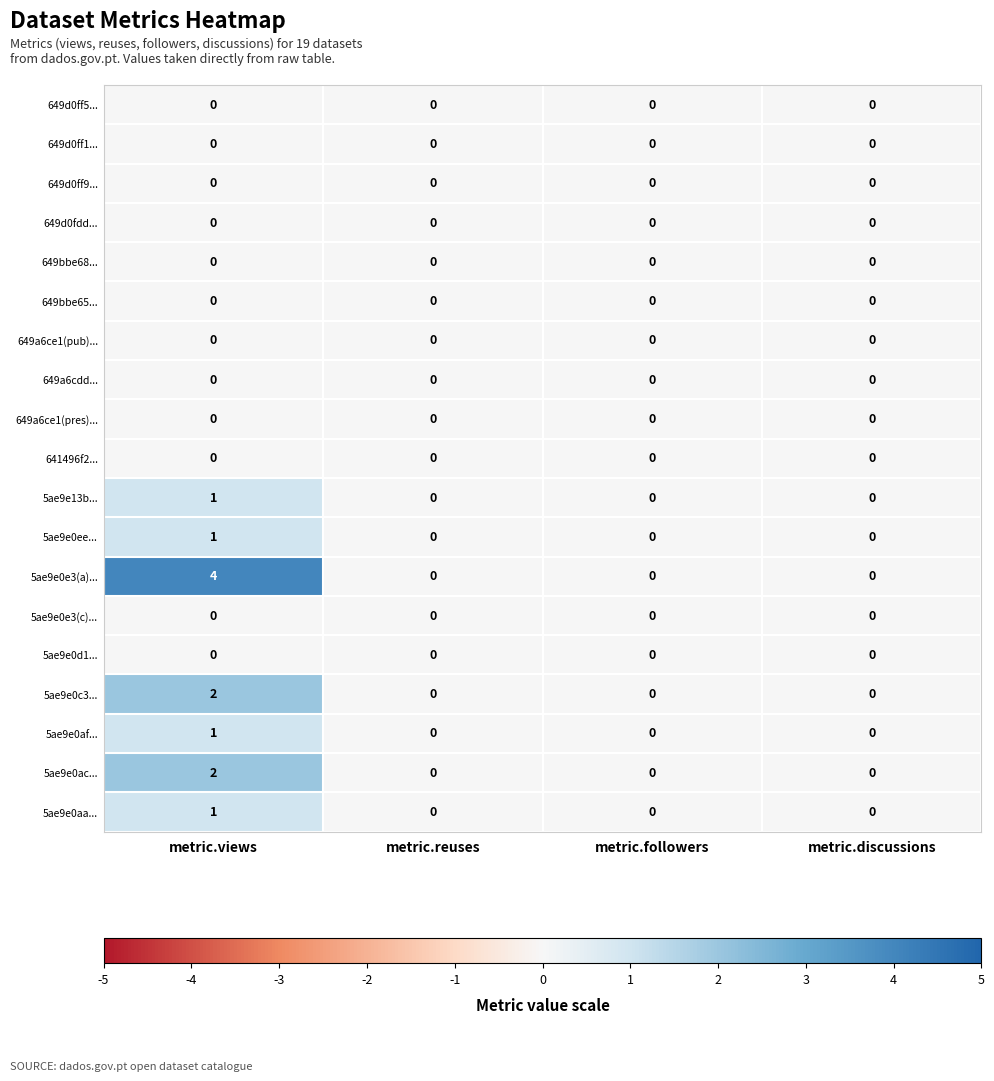

What is the greatest value displayed?

4